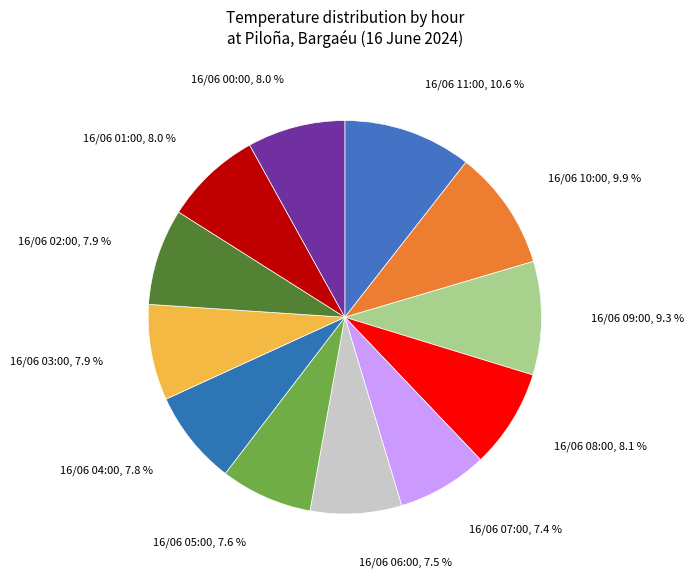

To the nearest percent, what is the average slice percentage?

8%